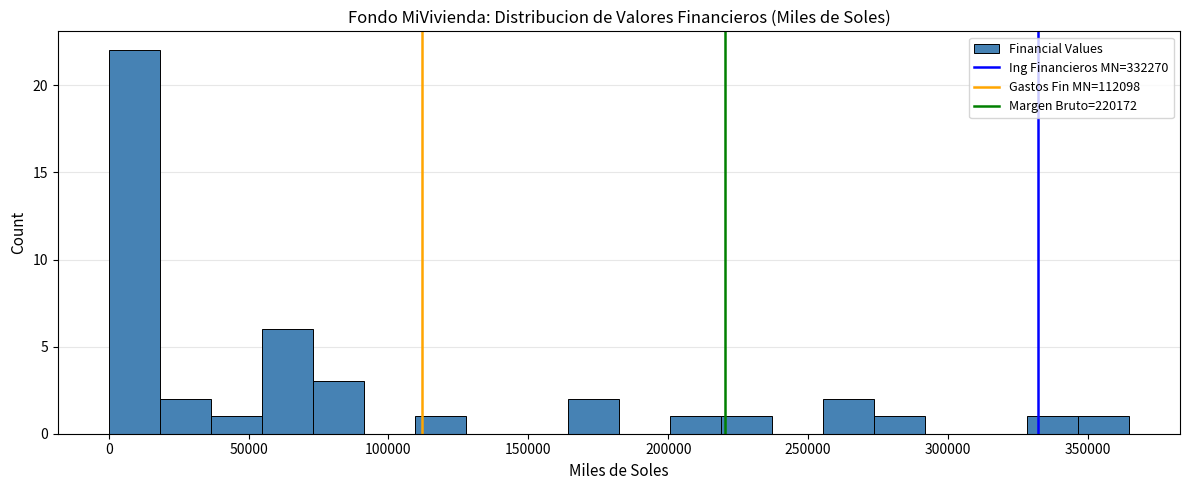

Read against the x-axis, roughly where is the centre of the tallest bar?

10000